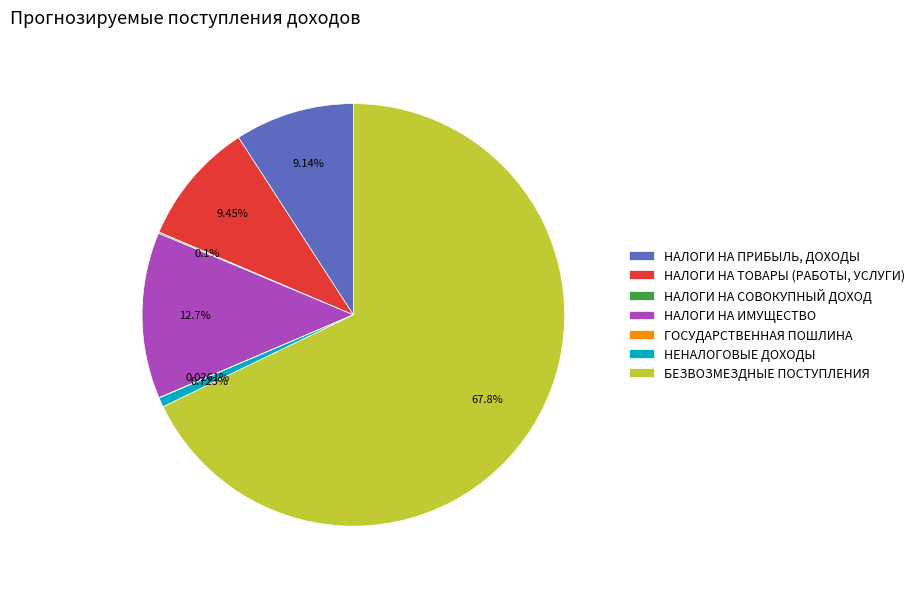

True or false: НАЛОГИ НА ПРИБЫЛЬ, ДОХОДЫ accounts for 9% of the total.

True